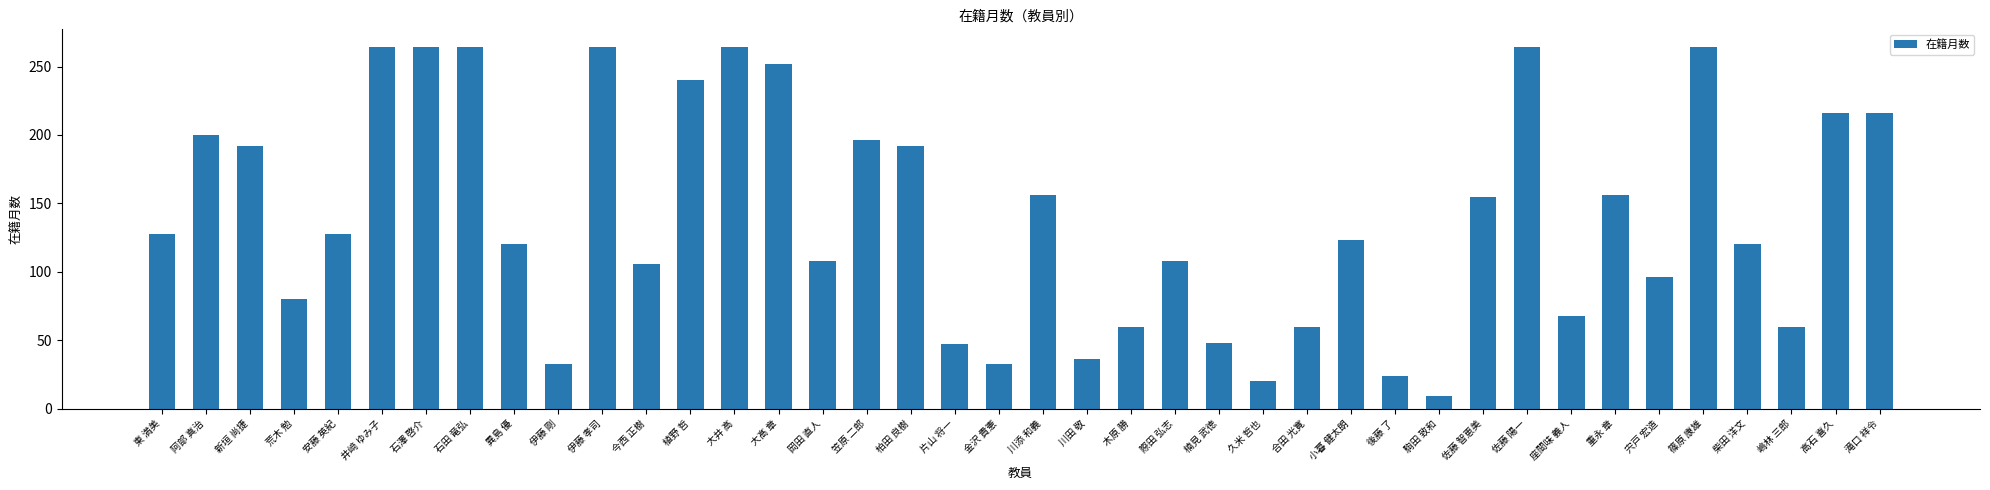

What is the label of the 5th bar from the left?

安藤 英紀